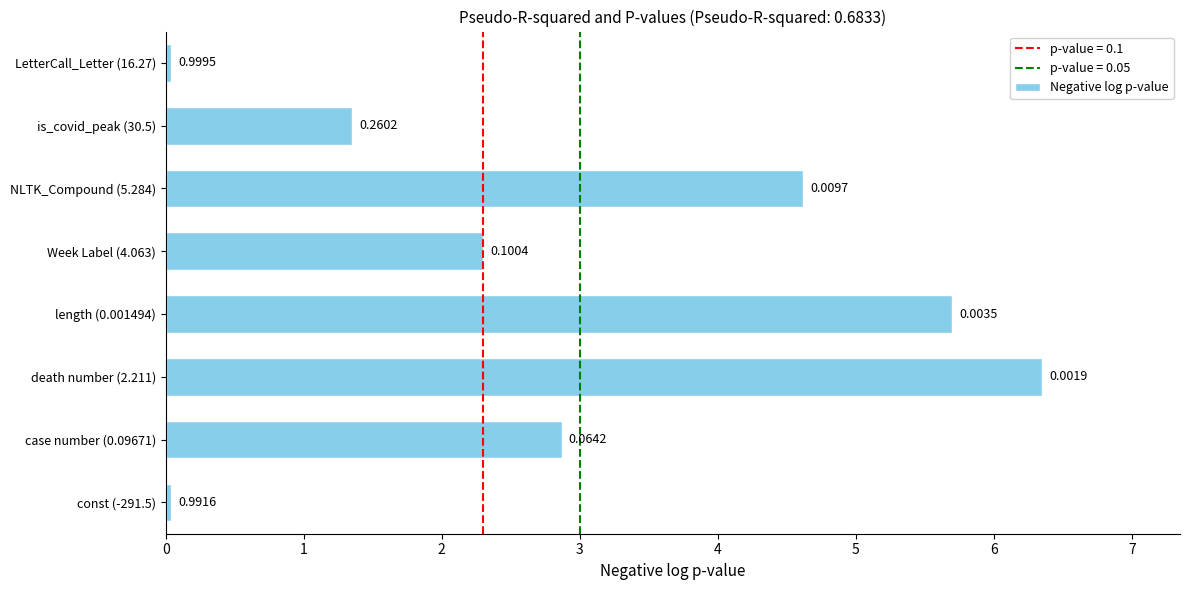

Approximately how many times larger is the value at length (0.001494) compared to NLTK_Compound (5.284)?

1.2